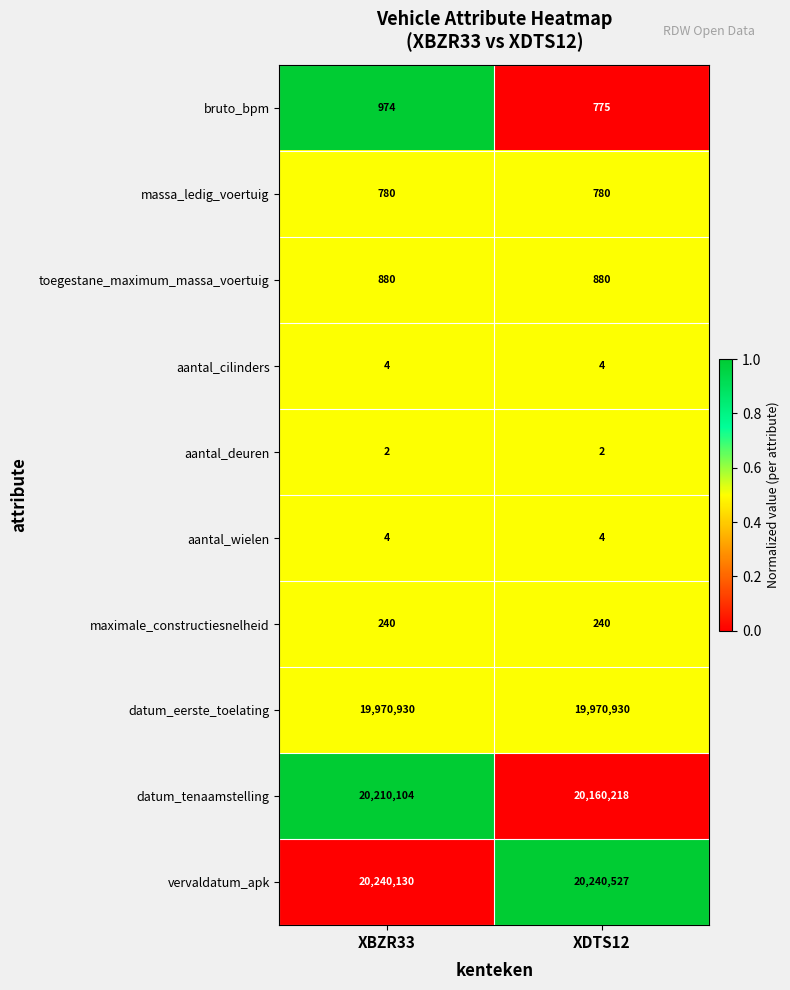

Reading left to right, list all the values displayed in this chart.

bruto_bpm: 974	775
massa_ledig_voertuig: 780	780
toegestane_maximum_massa_voertuig: 880	880
aantal_cilinders: 4	4
aantal_deuren: 2	2
aantal_wielen: 4	4
maximale_constructiesnelheid: 240	240
datum_eerste_toelating: 19970930	19970930
datum_tenaamstelling: 20210104	20160218
vervaldatum_apk: 20240130	20240527